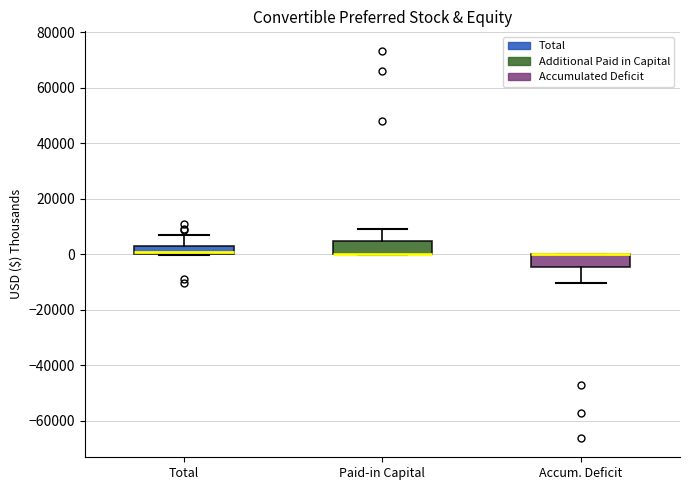

Reading left to right, read every box against the y-axis: the position of its median line, the range the box covers, and the ends of its whiskers. The values are not printed on the chart, so give them approximately, as read against the axis.

Total: median 0 (just above the box's lower edge), box 0 to 4000, whiskers 0 to 8000
Paid-in Capital: median 0 (drawn on the box's lower edge), box 0 to 4000, whiskers 0 to 10000
Accum. Deficit: median 0 (drawn on the box's upper edge), box -4000 to 0, whiskers -10000 to 0